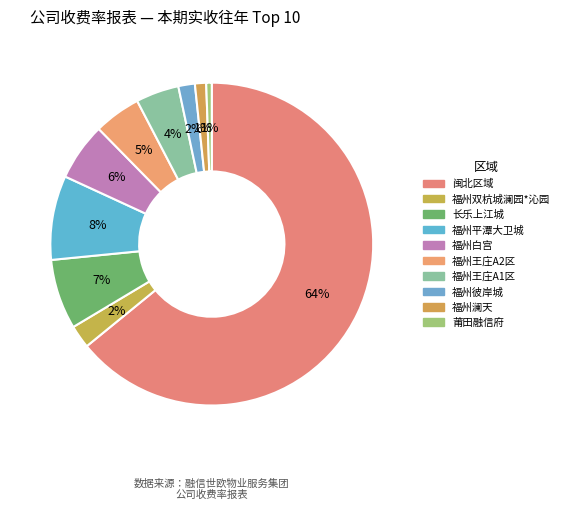

Is there a majority slice in this chart?

Yes